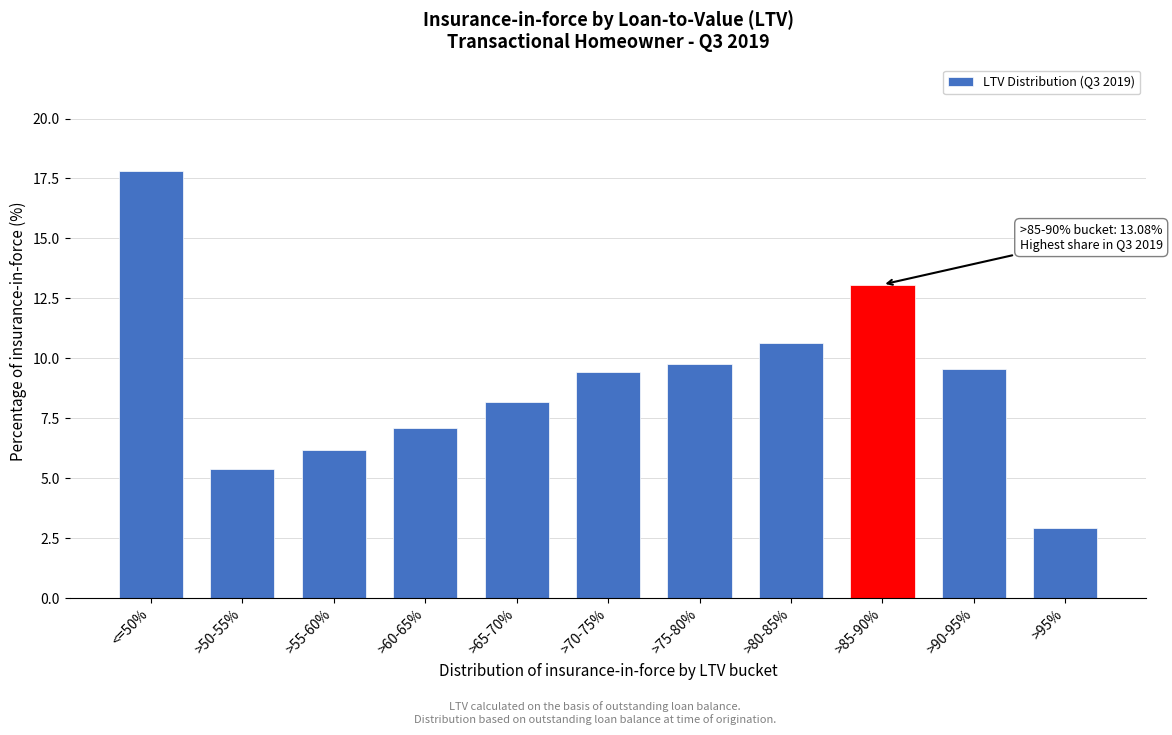

Reading right to left, what are all the values shown in this chart?

2.9	9.6	13.1	10.6	9.8	9.4	8.2	7.1	6.2	5.4	17.8